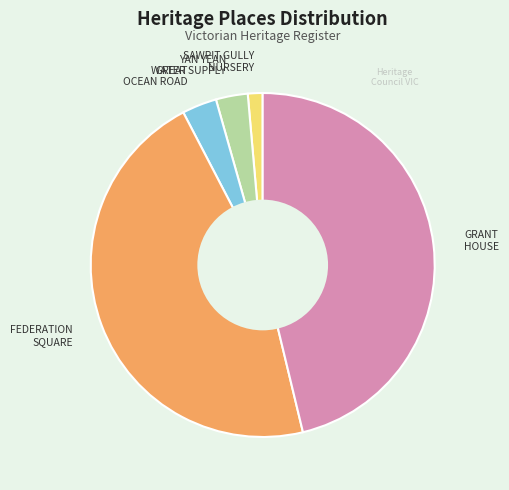

How many slices are in this pie chart?

5